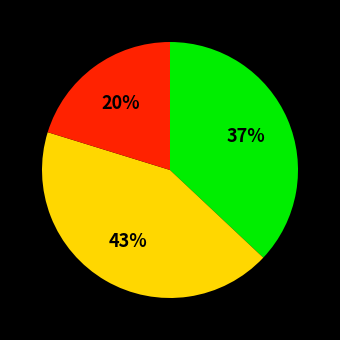

To the nearest percent, what is the average slice percentage?

33%